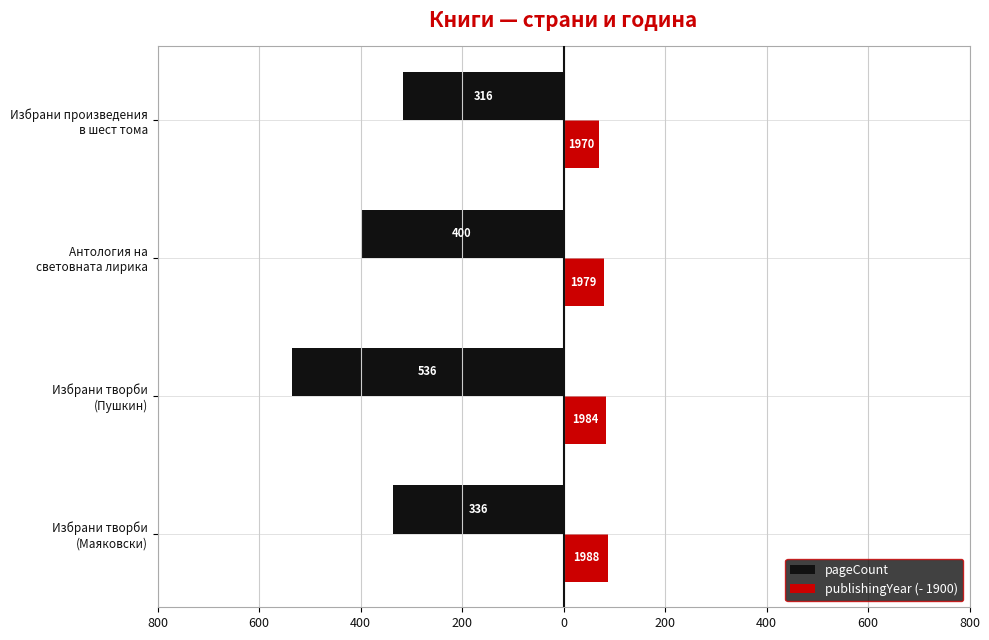

What are all the series names shown in the legend?

pageCount, publishingYear (- 1900)